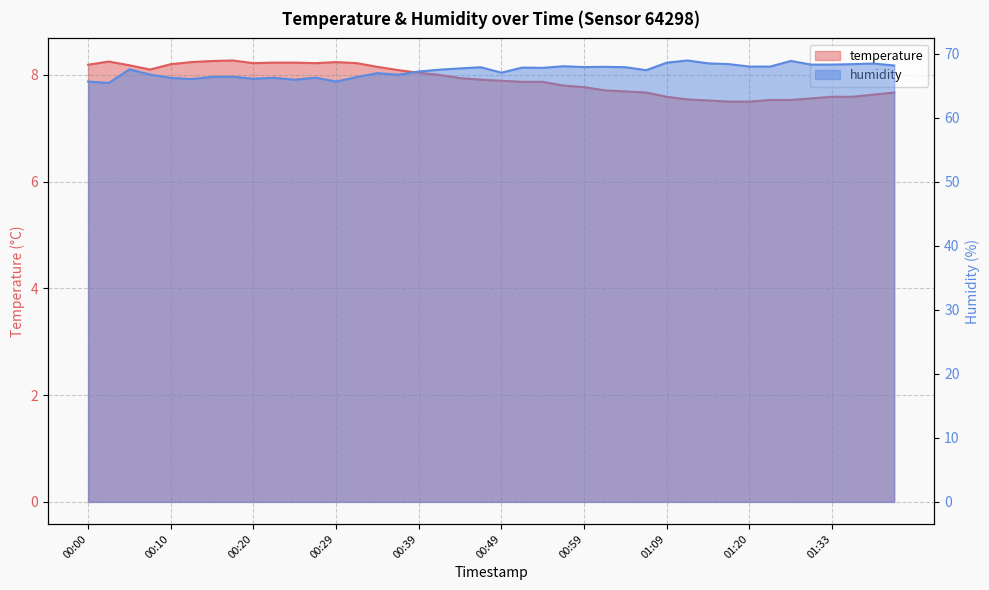

What is the spread (max minus min) of values at 00:08?

58.6